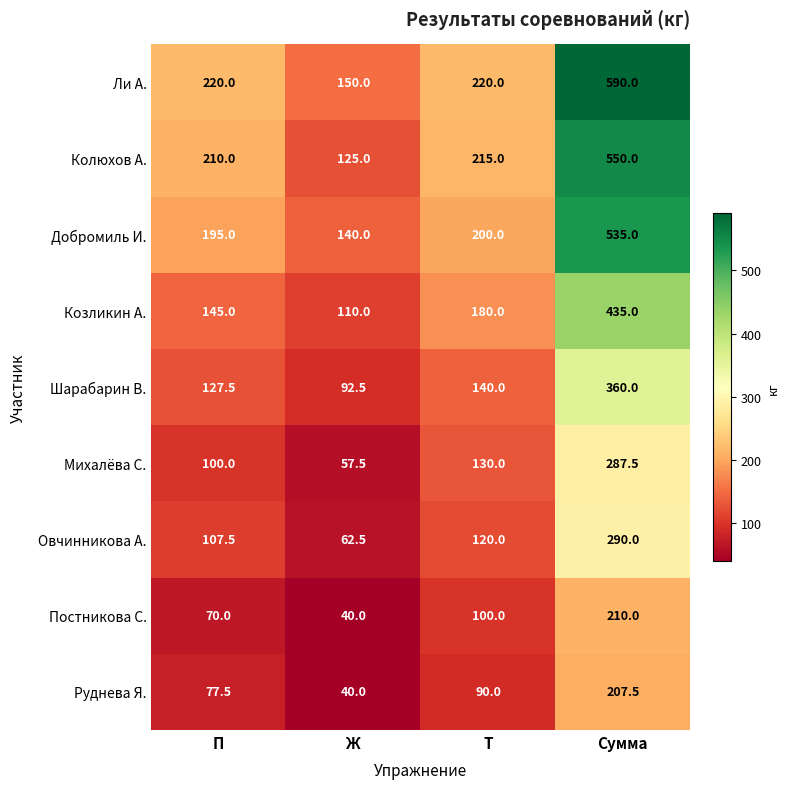

What is the spread (max minus min) of values at П?

150.0